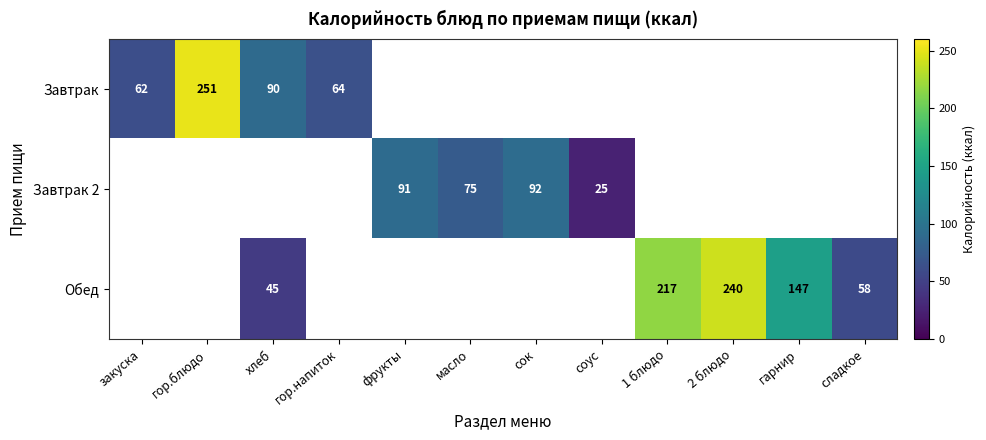

The value of Завтрак 2 at сок is 161. True or false?

False